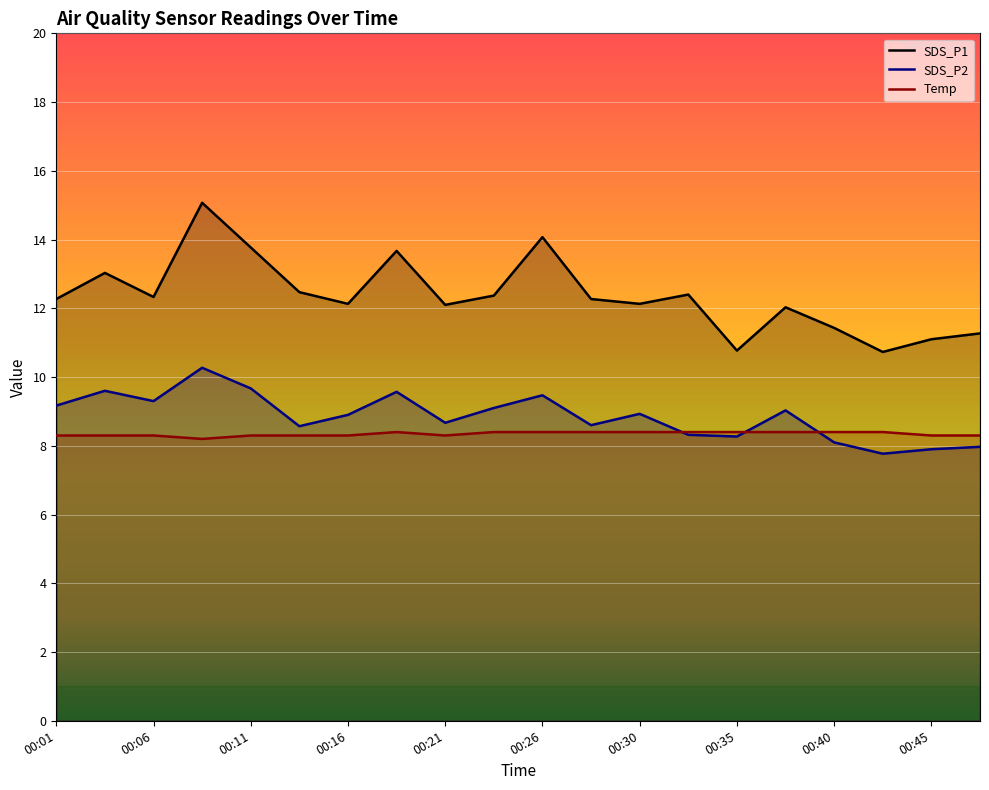

Where does the SDS_P2 series first go above 8?

00:01